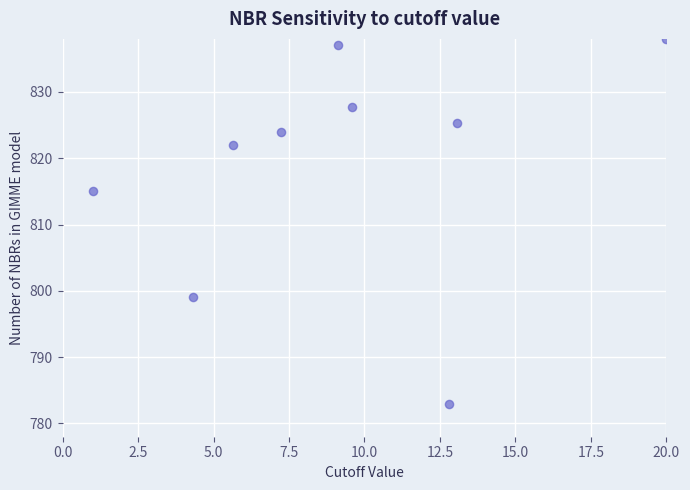

What is the average X value?

9.2